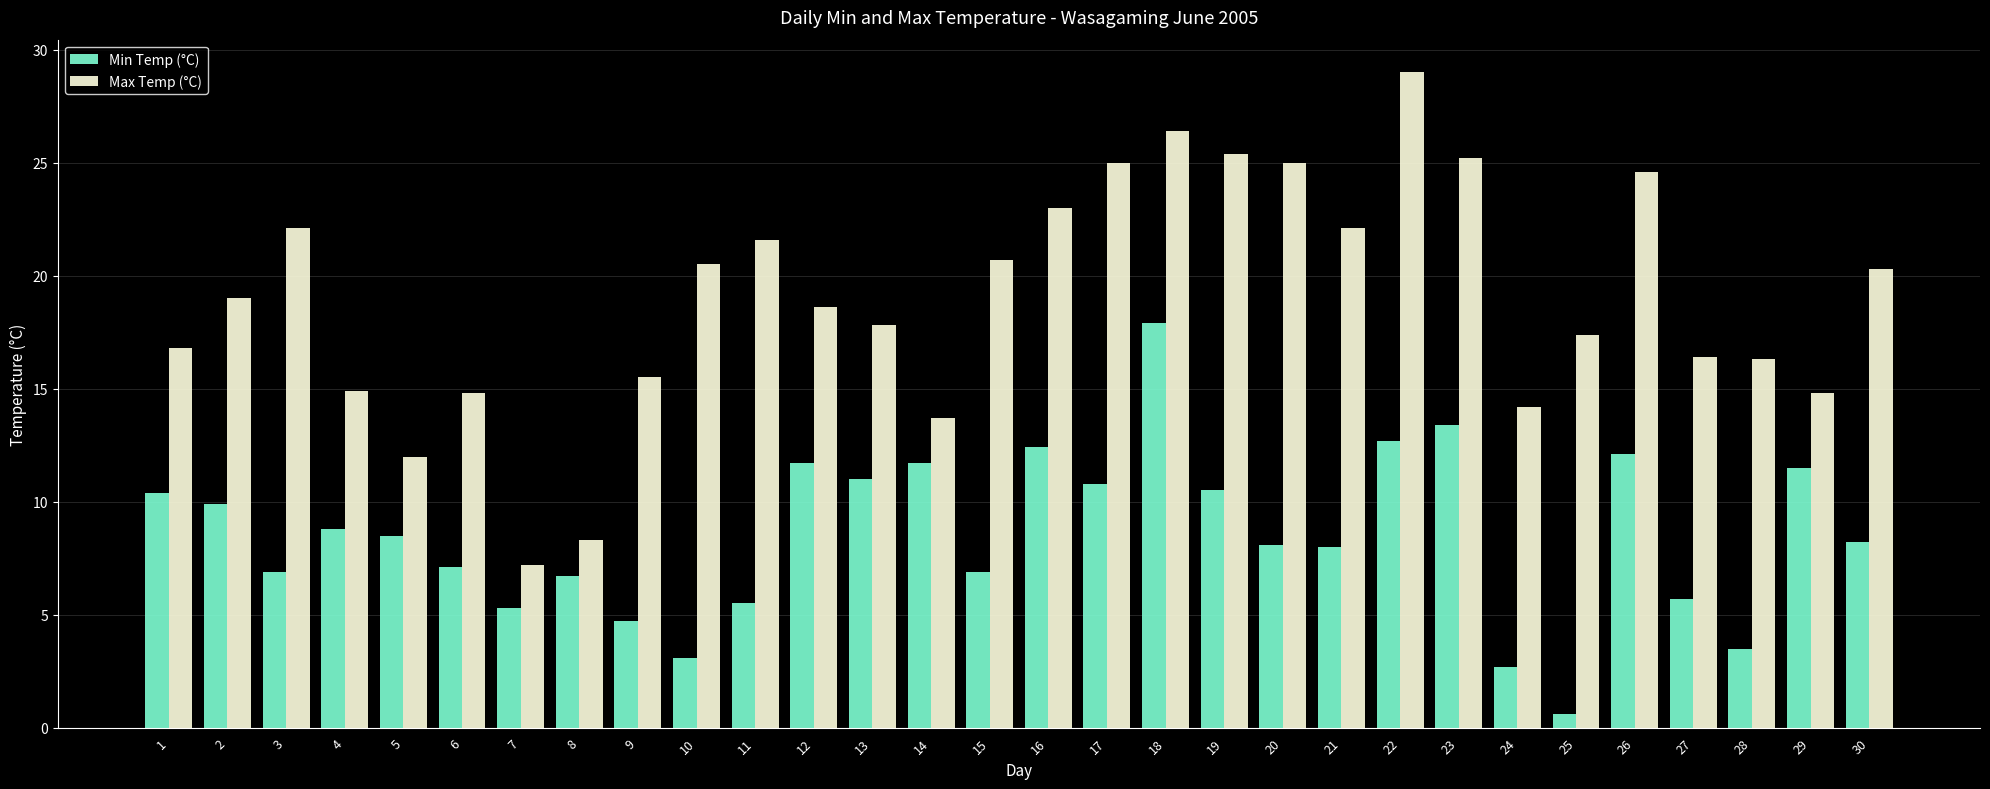

At which category is the sum across all series the highest?

18